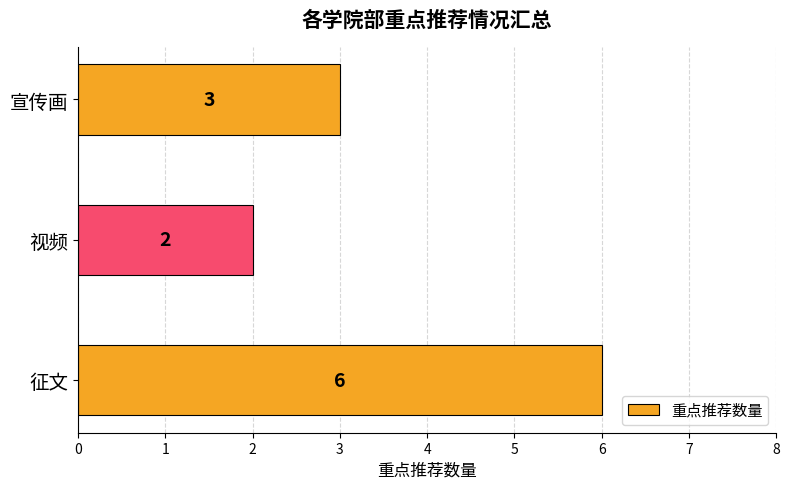

Count the number of categories in the chart.

3